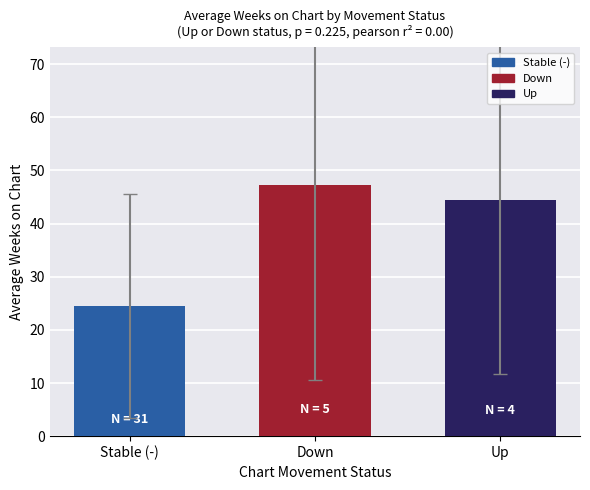

What is the sum of all values?

116.2